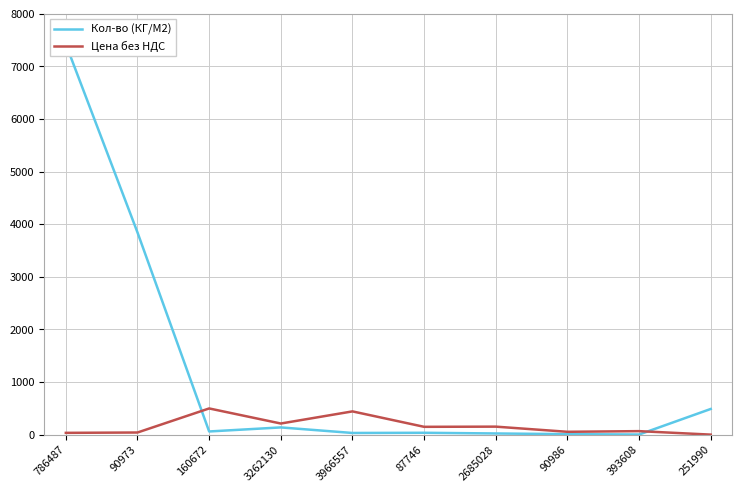

Which series ends up on top after the final intersection of Кол-во (КГ/М2) and Цена без НДС?

Кол-во (КГ/М2)